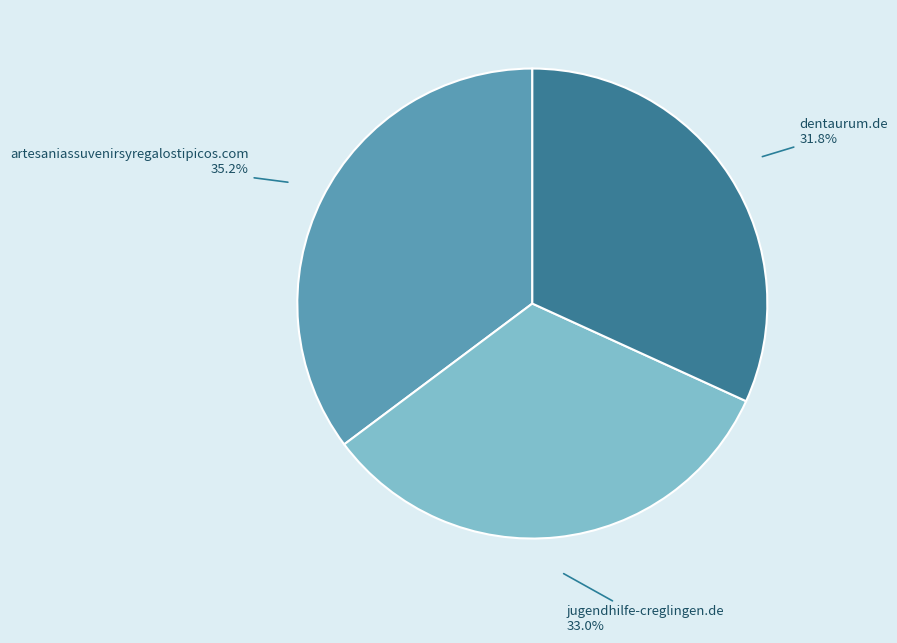

Is it true that jugendhilfe-creglingen.de is 33% of the pie?

True